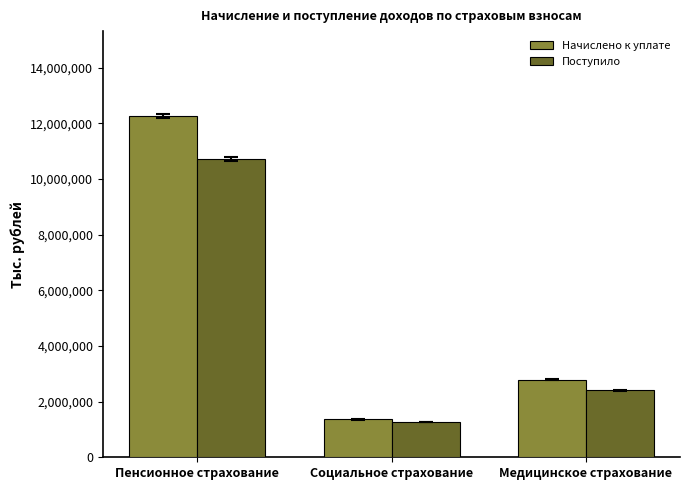

How many values in the Поступило series are below 2405478?

1